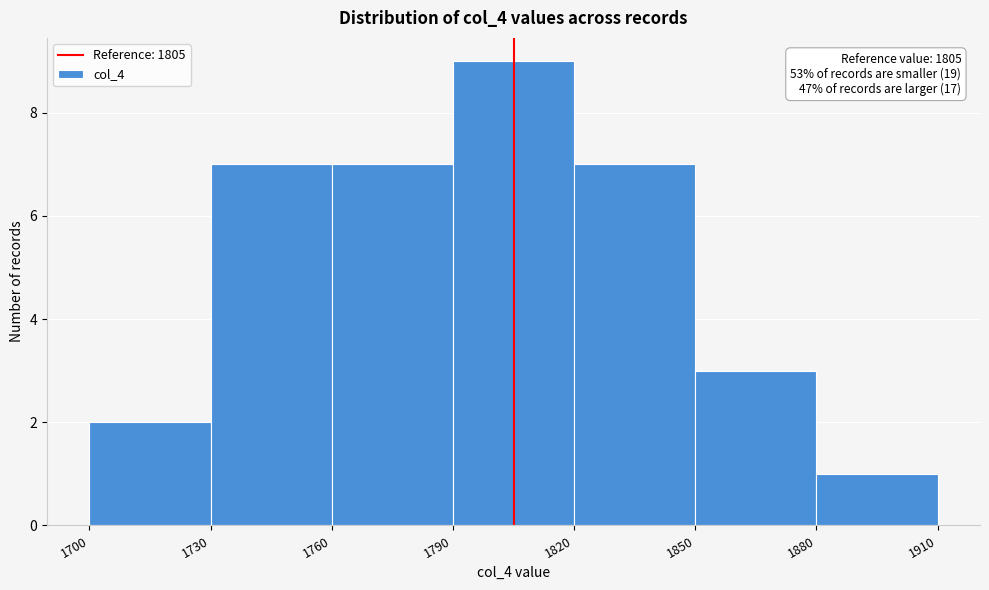

Which range on the x-axis has the tallest bar?

1790 to 1820